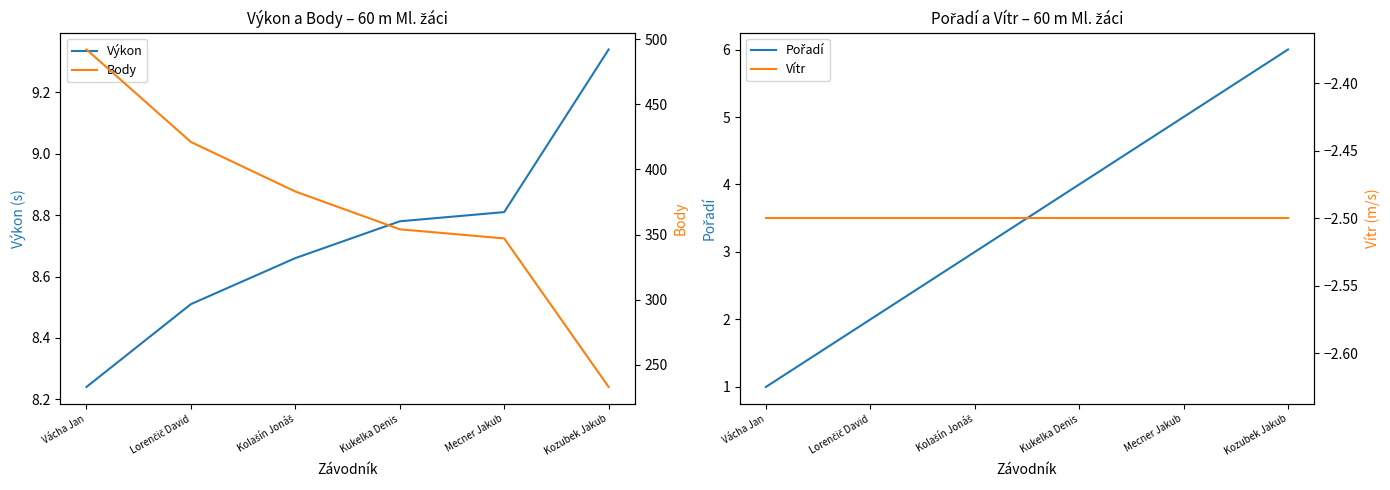

What is the approximate value of Vítr at Lorenčič David?

-2.5